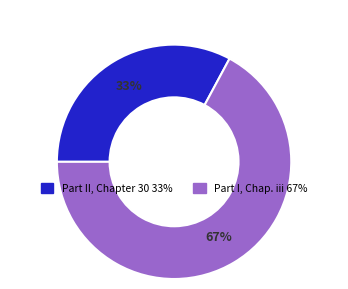

To the nearest percent, what portion does Part II, Chapter 30 represent?

33%